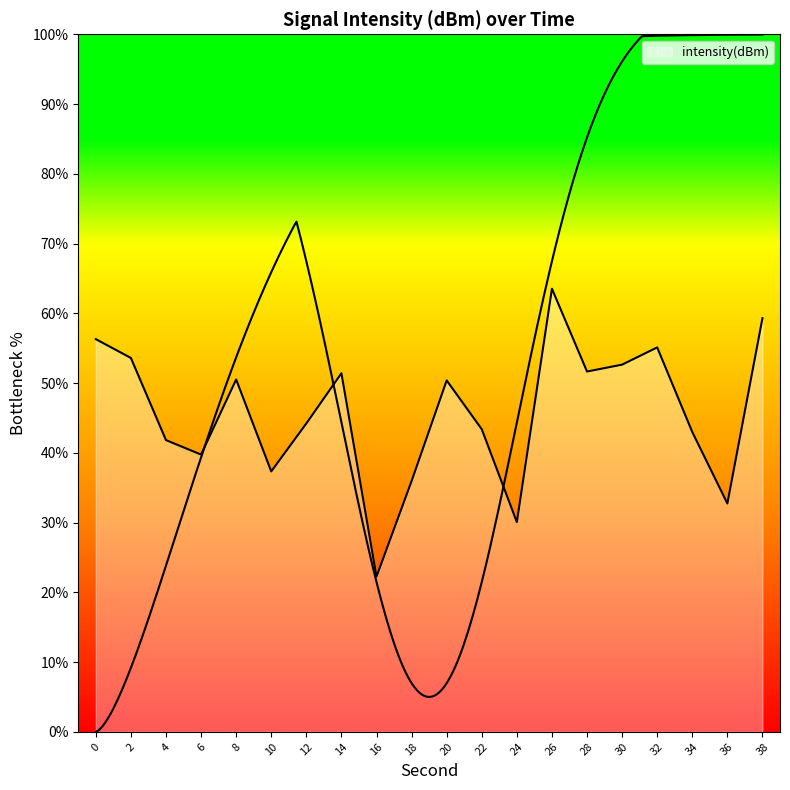

What is the value of the 3rd point from the left?

41.8